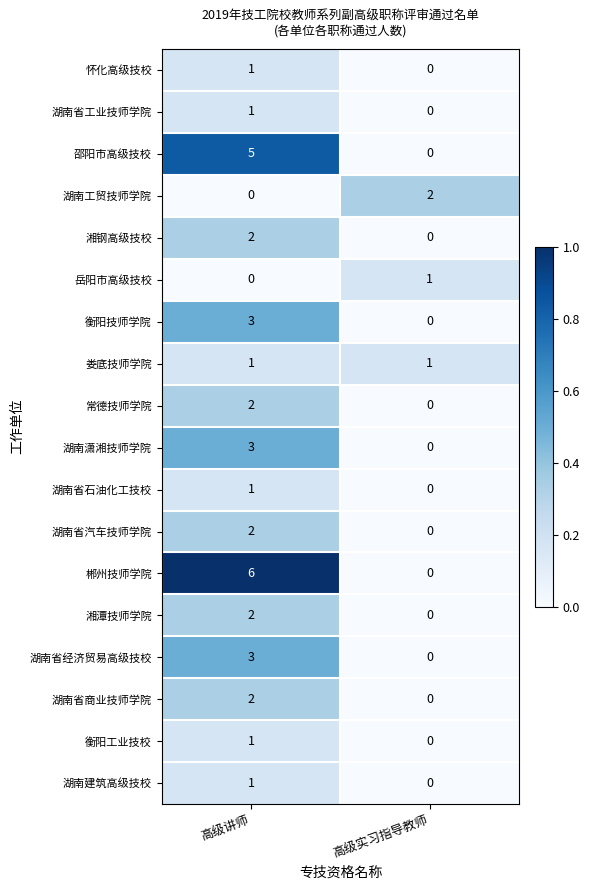

What is the greatest value displayed?

6